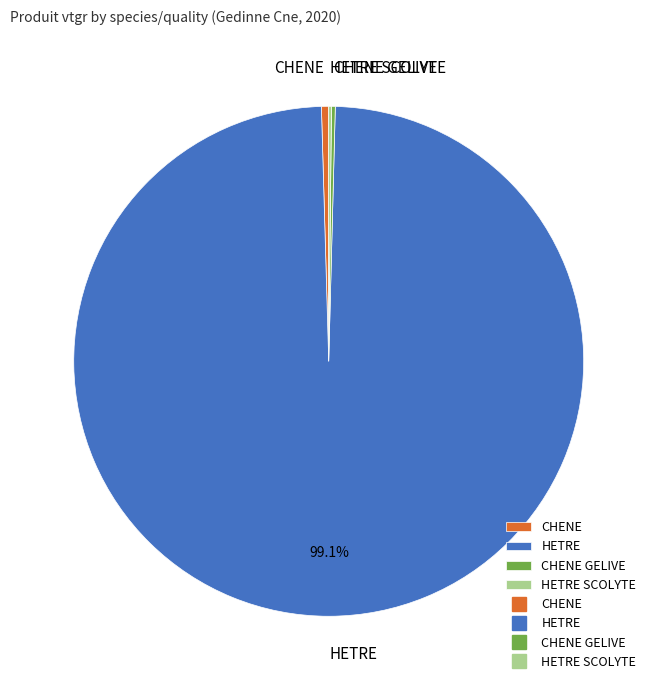

What is the largest slice in the pie chart?

HETRE